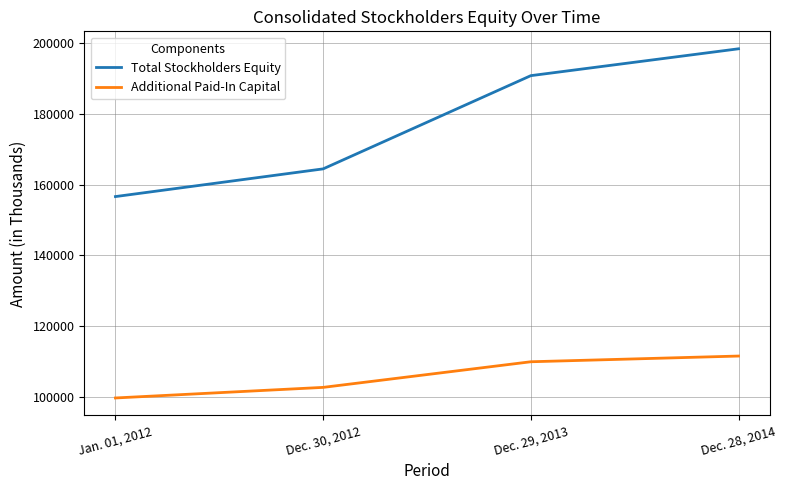

What is the approximate value of Total Stockholders Equity at Dec. 28, 2014, to the nearest 50?

198350